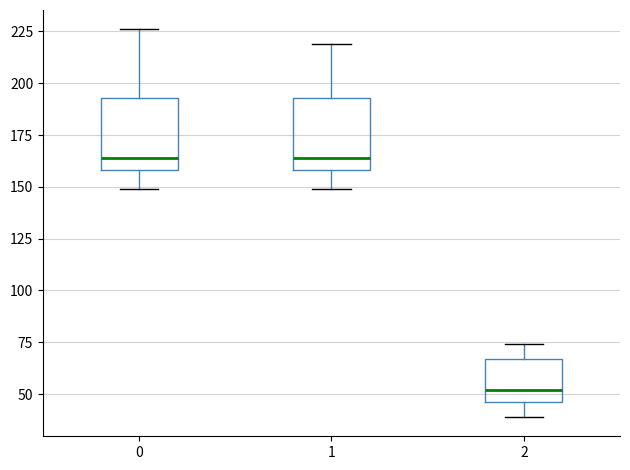

Where is the lower edge of the box at x = 0 on the y-axis? The values are not printed on the chart, so give them approximately, as read against the axis.

160